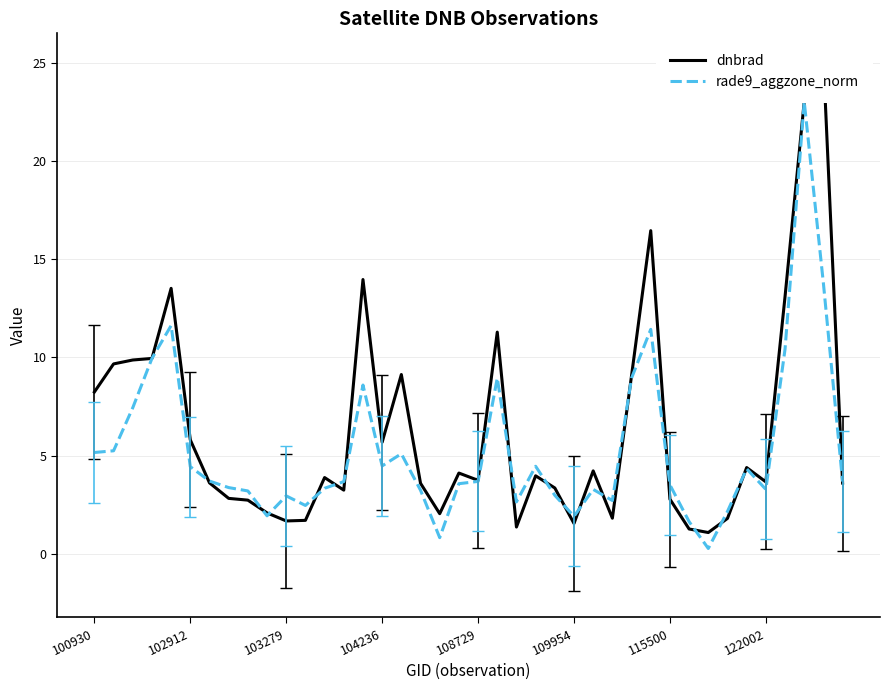

Is the value of rade9_aggzone_norm at 11 greater than the value of dnbrad at 26?

No